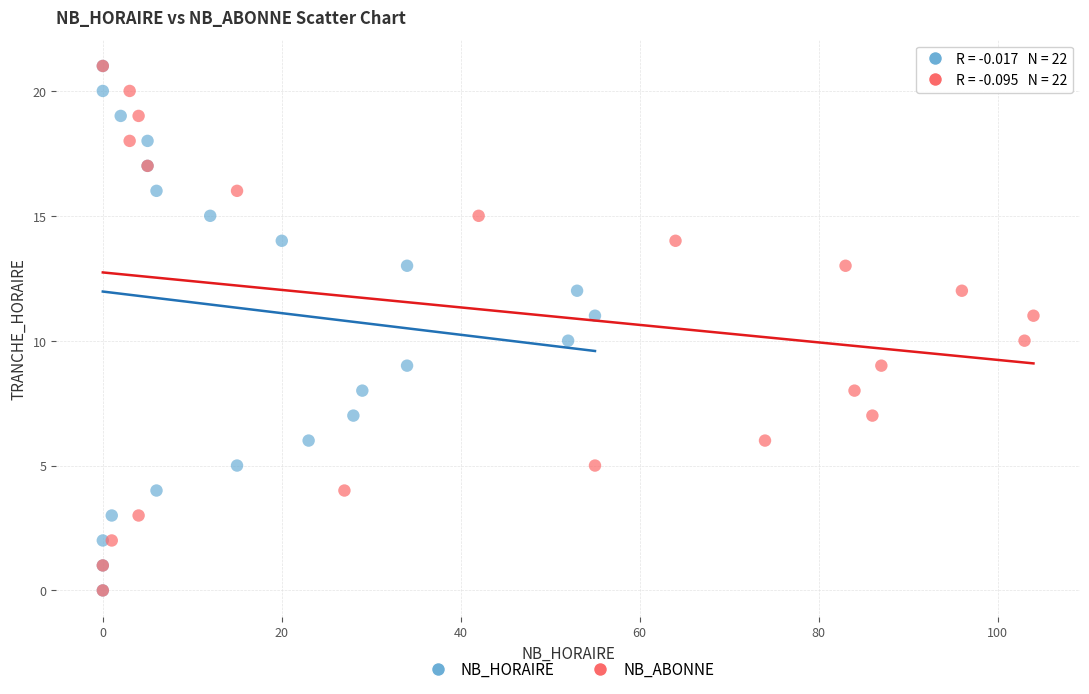

What are all the series names shown in the legend?

NB_HORAIRE, NB_ABONNE